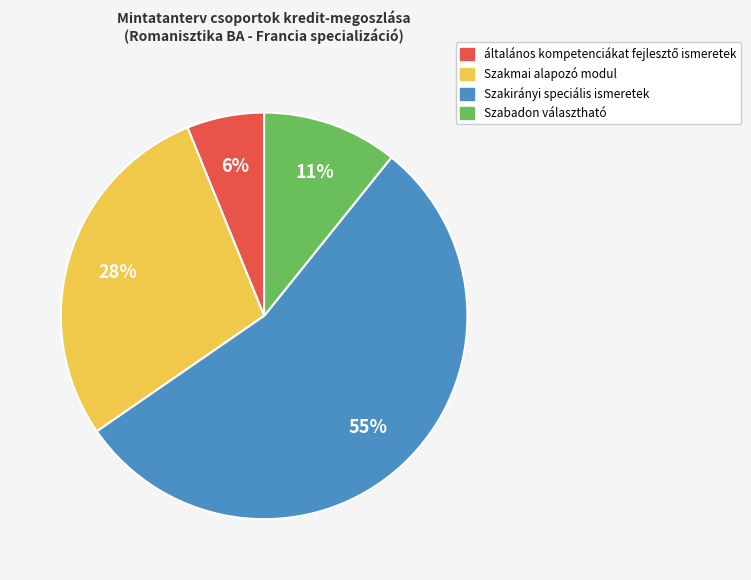

To the nearest percent, what is the average slice percentage?

25%